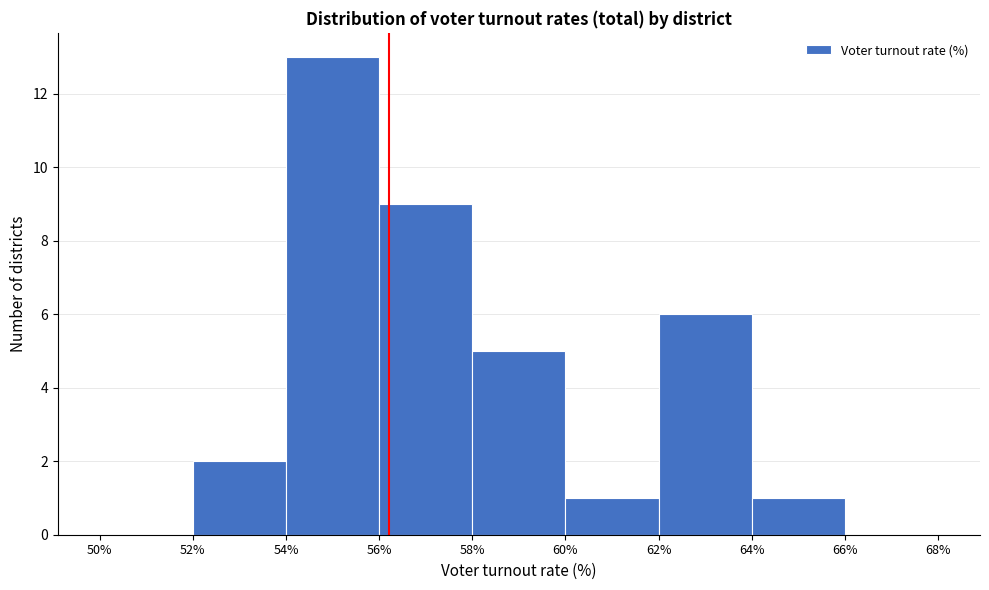

Reading left to right, list every bar in this chart as the range it spans on the x-axis followed by its height. The values are not printed on the chart, so give them approximately, as read against the axis.

50% to 52%: 0
52% to 54%: 2
54% to 56%: 13
56% to 58%: 9
58% to 60%: 5
60% to 62%: 1
62% to 64%: 6
64% to 66%: 1
66% to 68%: 0